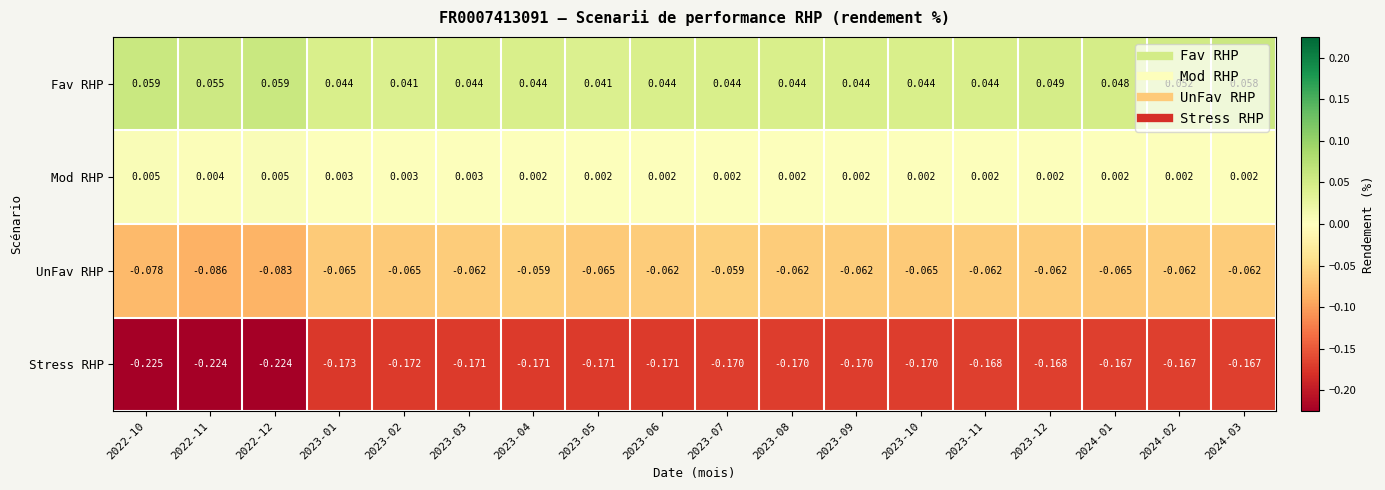

Rank the series by their maximum value, from lowest to highest.

Stress RHP, UnFav RHP, Mod RHP, Fav RHP